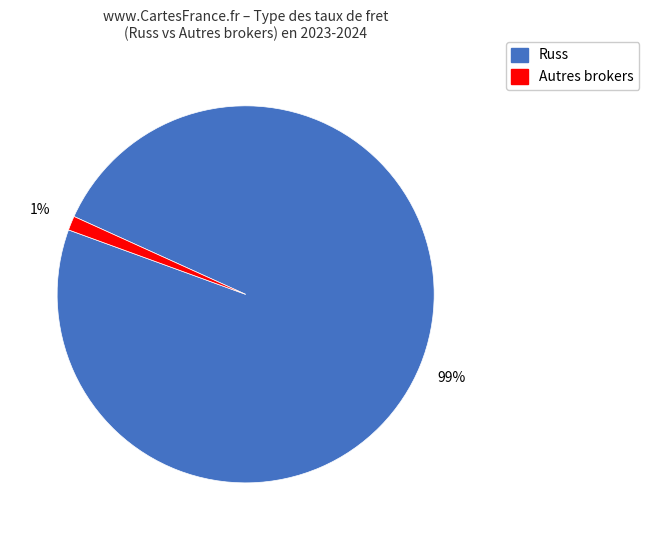

To the nearest percent, what is the average slice percentage?

50%